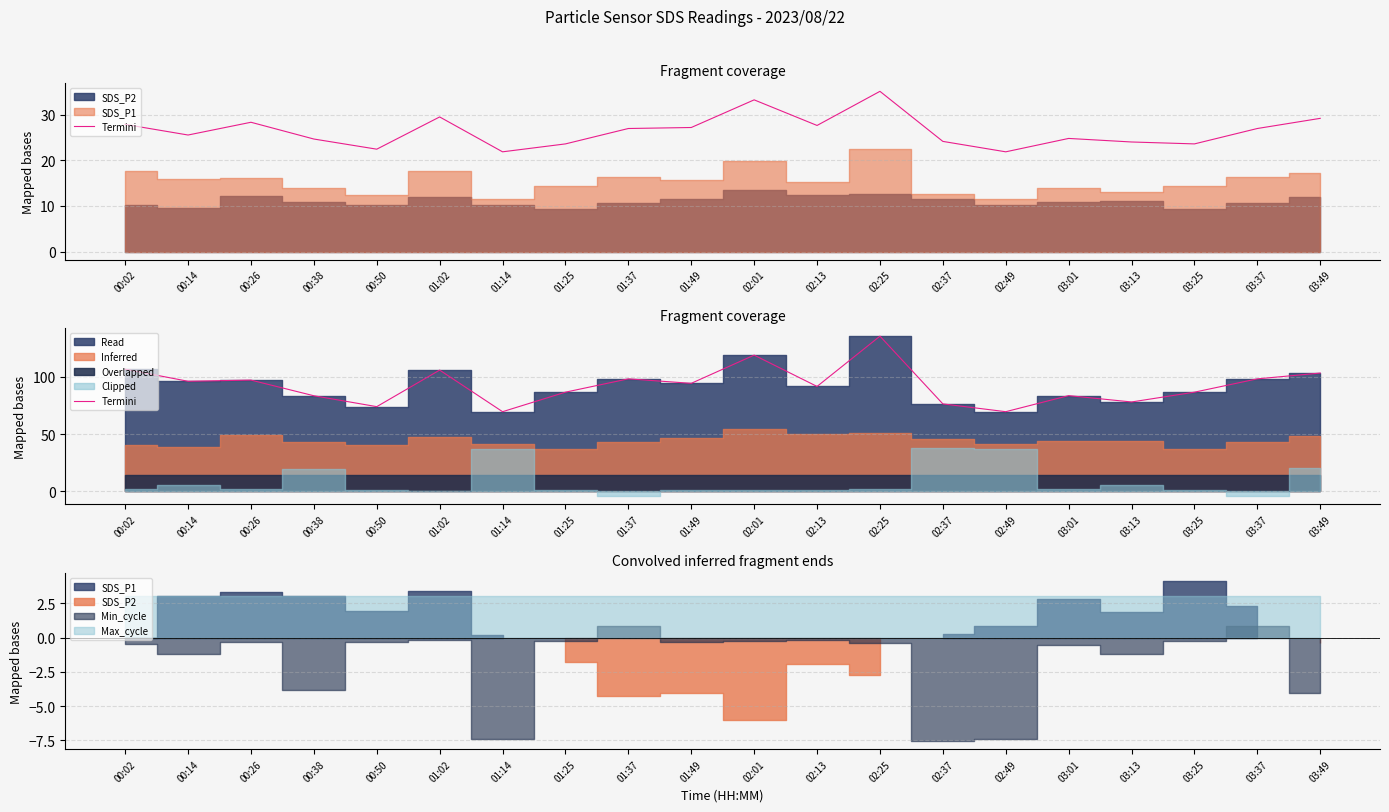

Reading left to right, extract all data points from this chart.

106.4	95.9	96.9	83.3	73.8	105.6	69.4	86.4	98.0	94.1	118.6	91.4	135.1	76.2	69.4	83.4	77.9	86.4	98.0	103.0